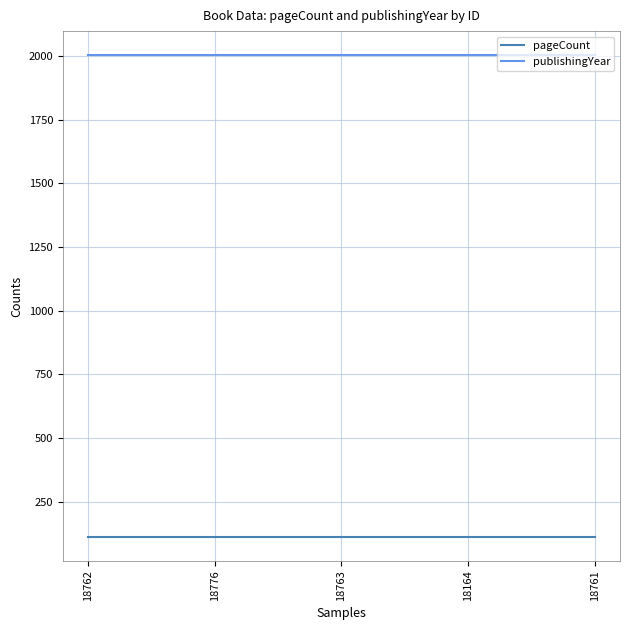

What is the greatest value displayed?

2003